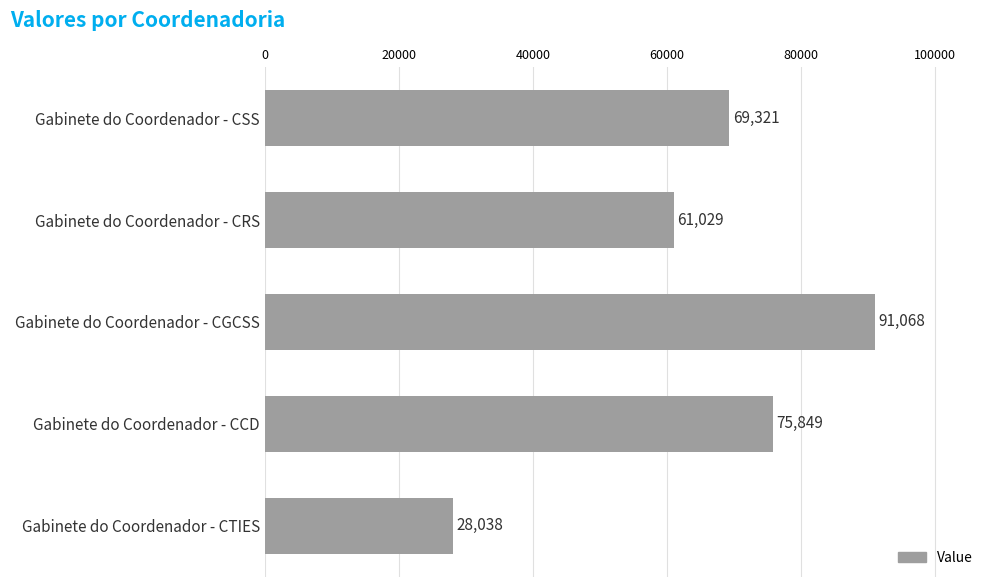

What is the ratio of the value at Gabinete do Coordenador - CCD to the value at Gabinete do Coordenador - CTIES?

2.7